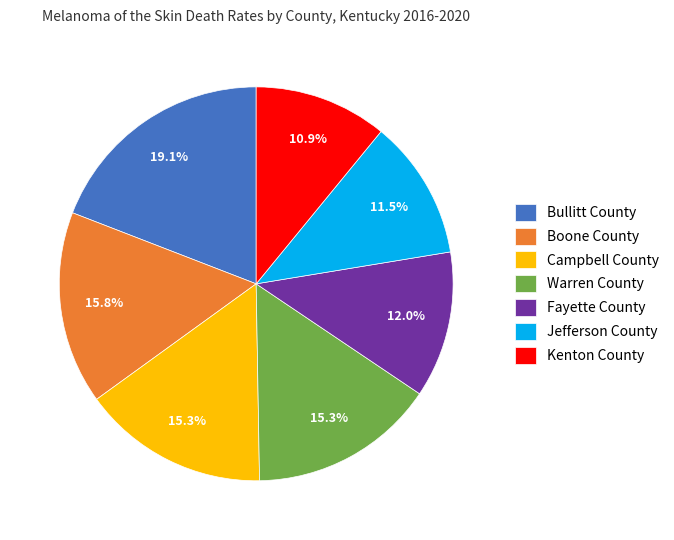

Do Warren County and Bullitt County together represent more than half of the pie?

No